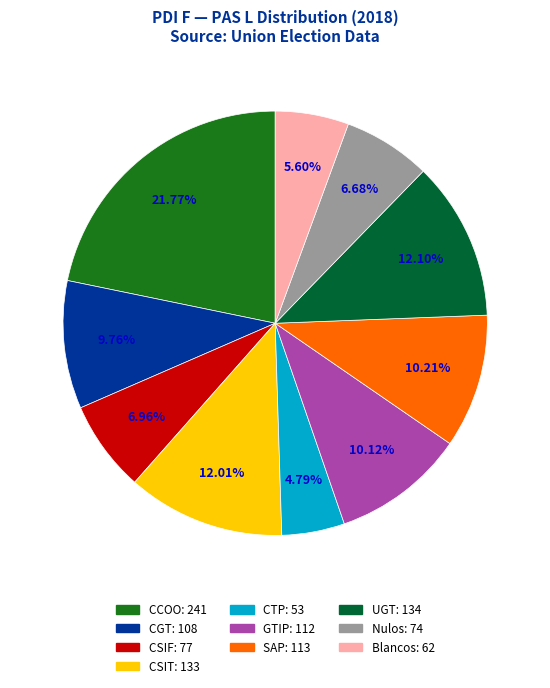

Is GTIP the majority of the pie?

No